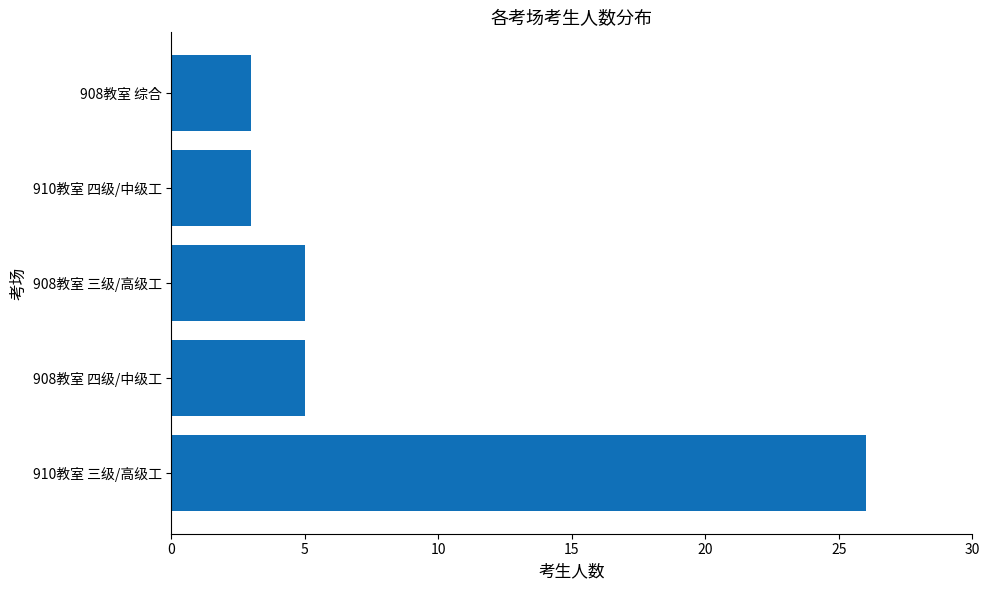

Is it true that the value at 908教室 三级/高级工 is 5?

True